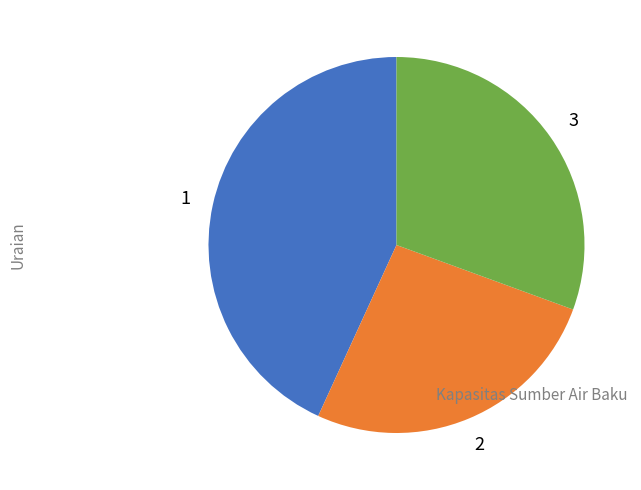

Is there any slice that represents more than half of the pie?

No